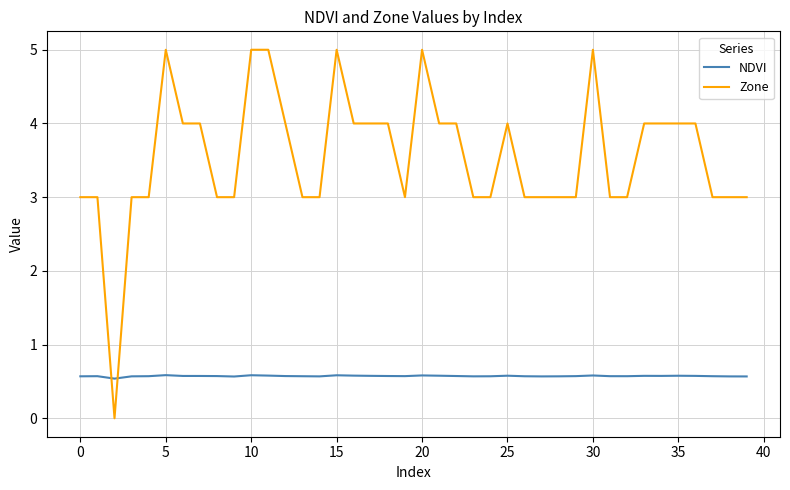

List the series in order of their overall mean, highest first.

Zone, NDVI